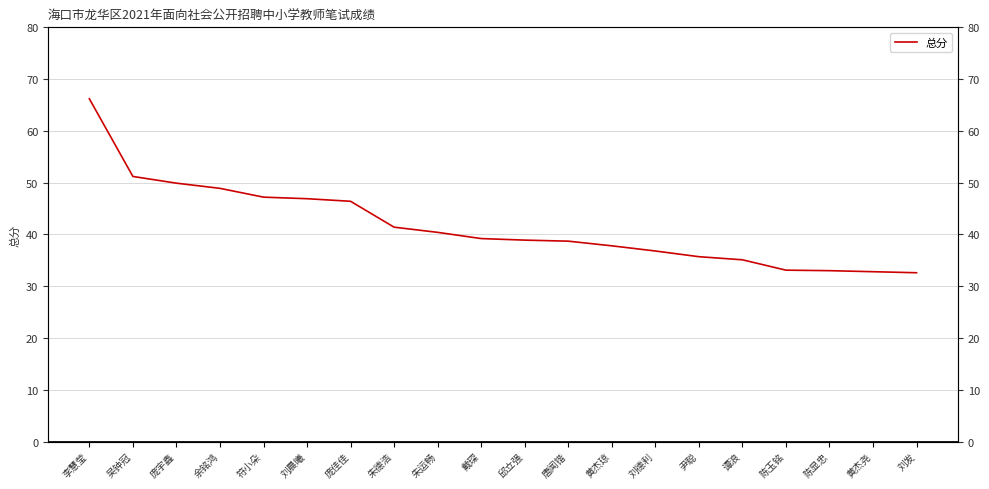

Reading left to right, list all the values displayed in this chart.

66.2	51.2	49.9	48.9	47.2	46.9	46.4	41.4	40.4	39.2	38.9	38.7	37.8	36.8	35.7	35.1	33.1	33.0	32.8	32.6